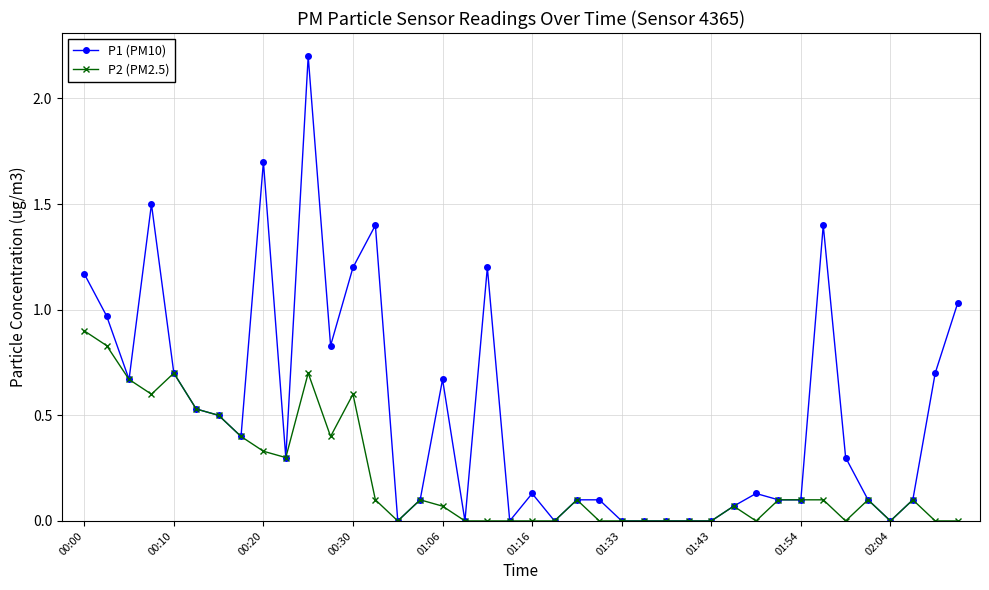

Is this an area chart (filled region under the line)?

No